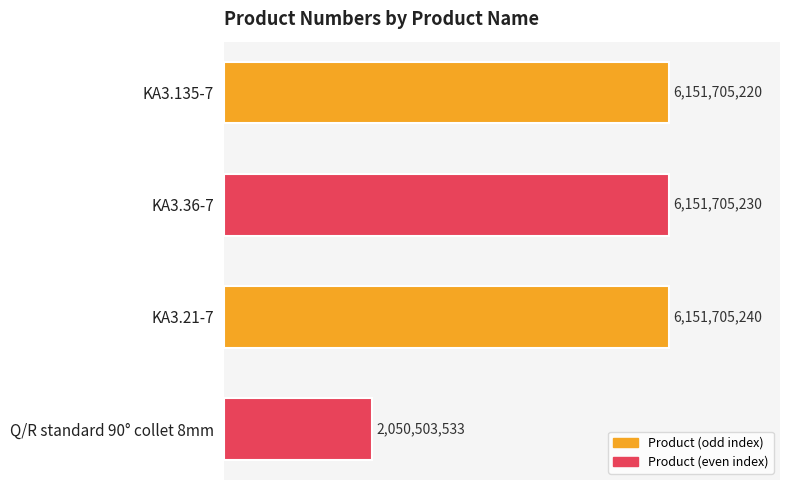

List the labels in order of value, largest first.

KA3.21-7, KA3.36-7, KA3.135-7, Q/R standard 90° collet 8mm